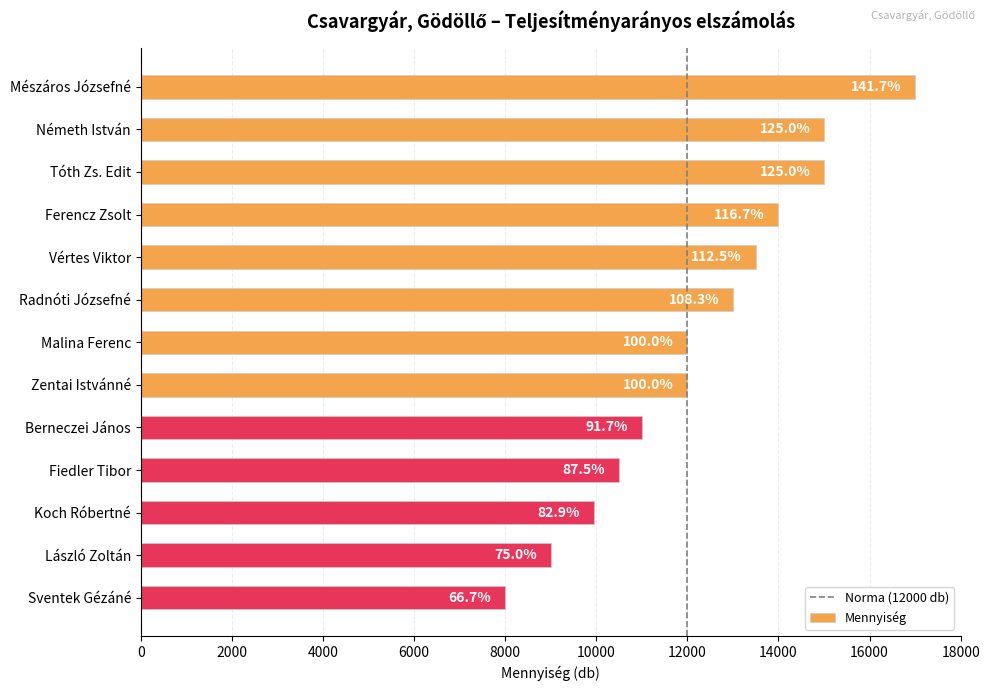

Are the bars horizontal?

Yes